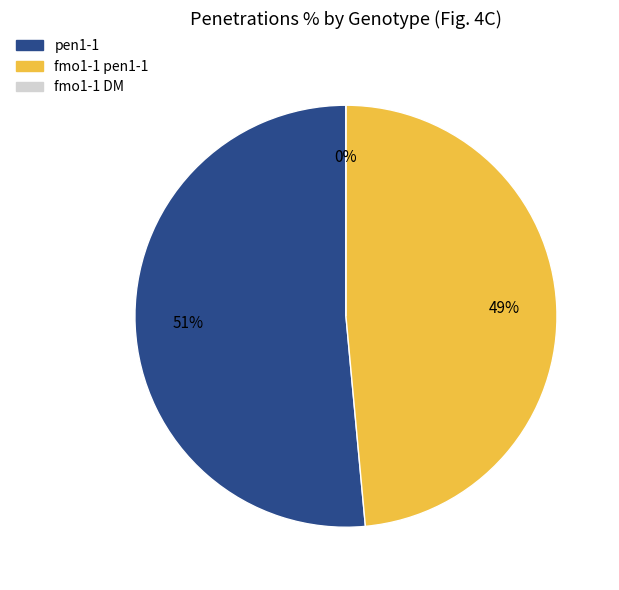

What percentage is the fmo1-1 pen1-1 slice, to the nearest percent?

49%